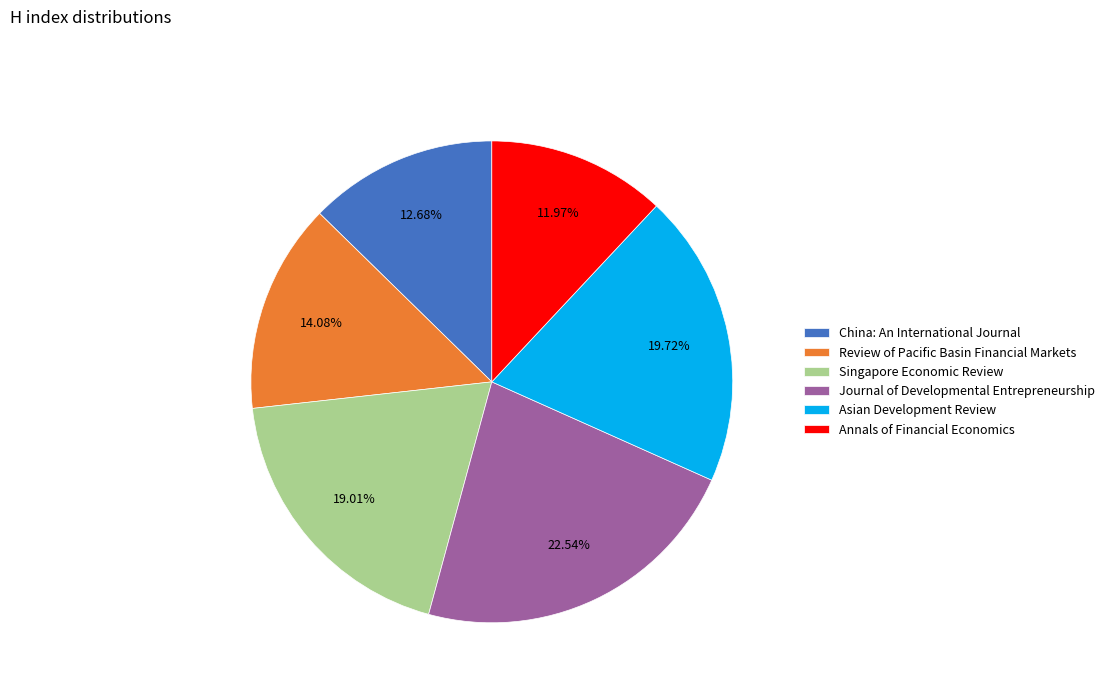

To the nearest percent, what is the difference between the Annals of Financial Economics and Asian Development Review slice percentages?

8%